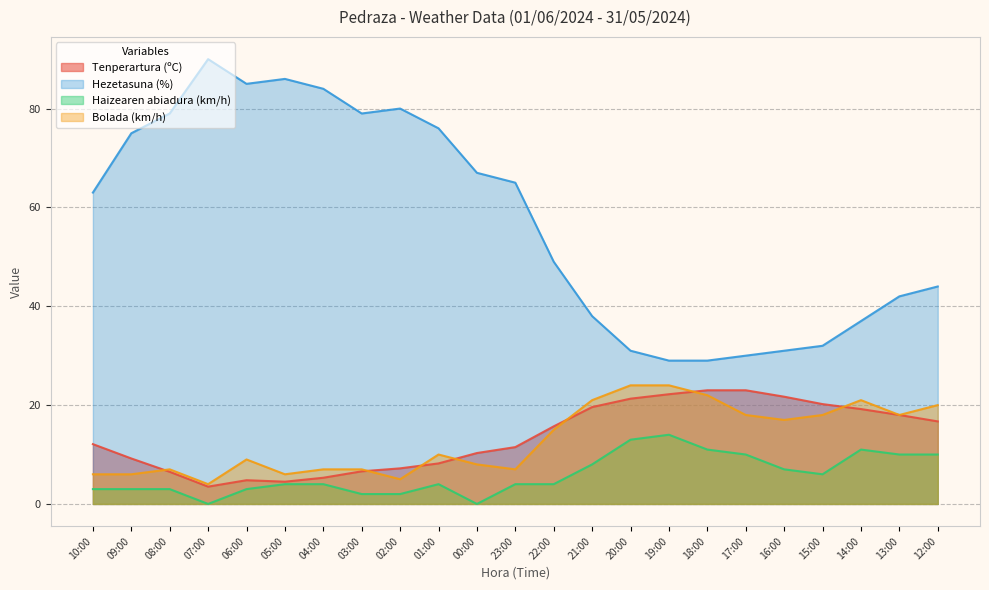

Where do Bolada (km/h) and Tenperartura (ºC) first cross each other?

09:00 and 08:00